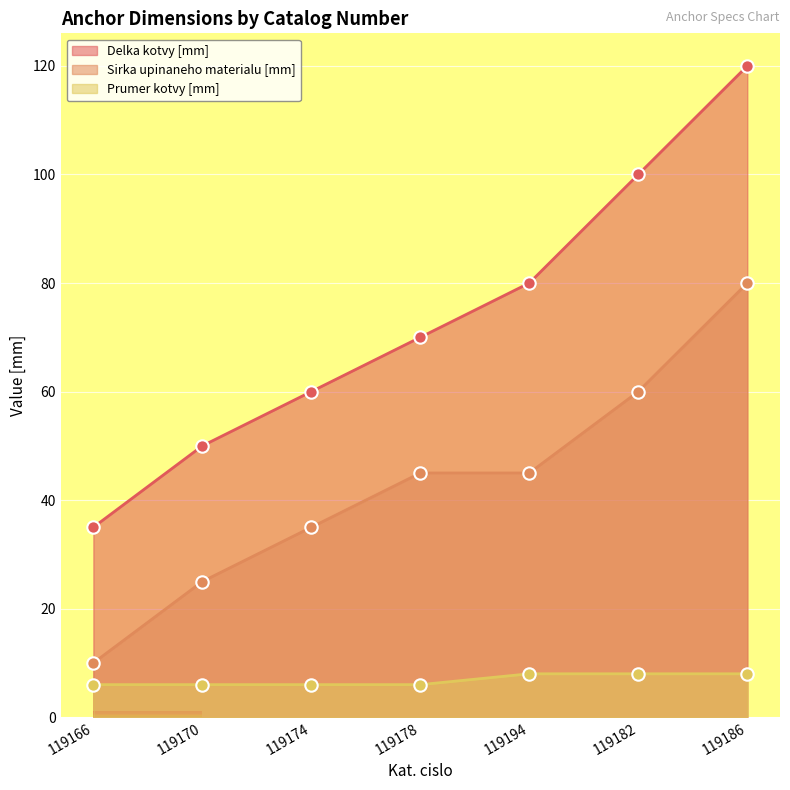

Is the value of Prumer kotvy [mm] at 119170 greater than the value of Delka kotvy [mm] at 119186?

No